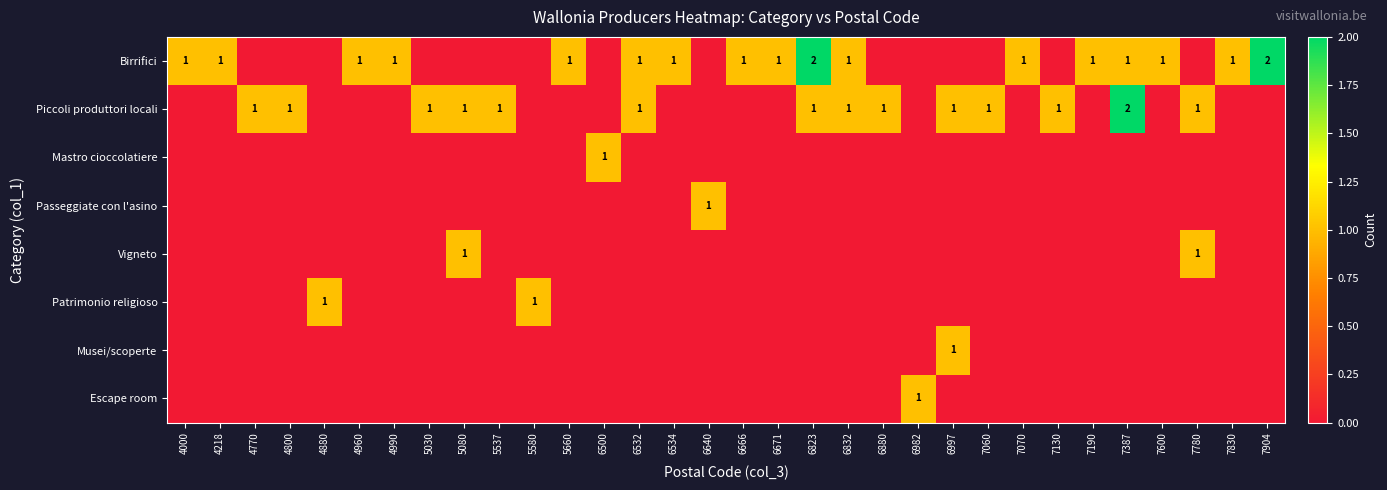

Is it true that Musei/scoperte equals 1 at 7060?

False